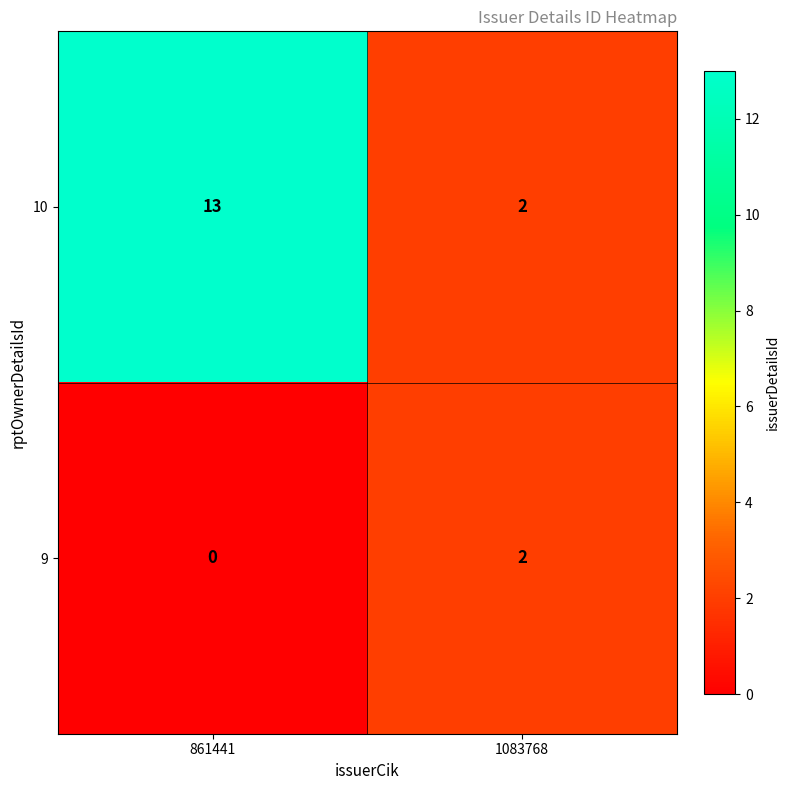

True or false: 9 has a value of -1 at 861441.

False